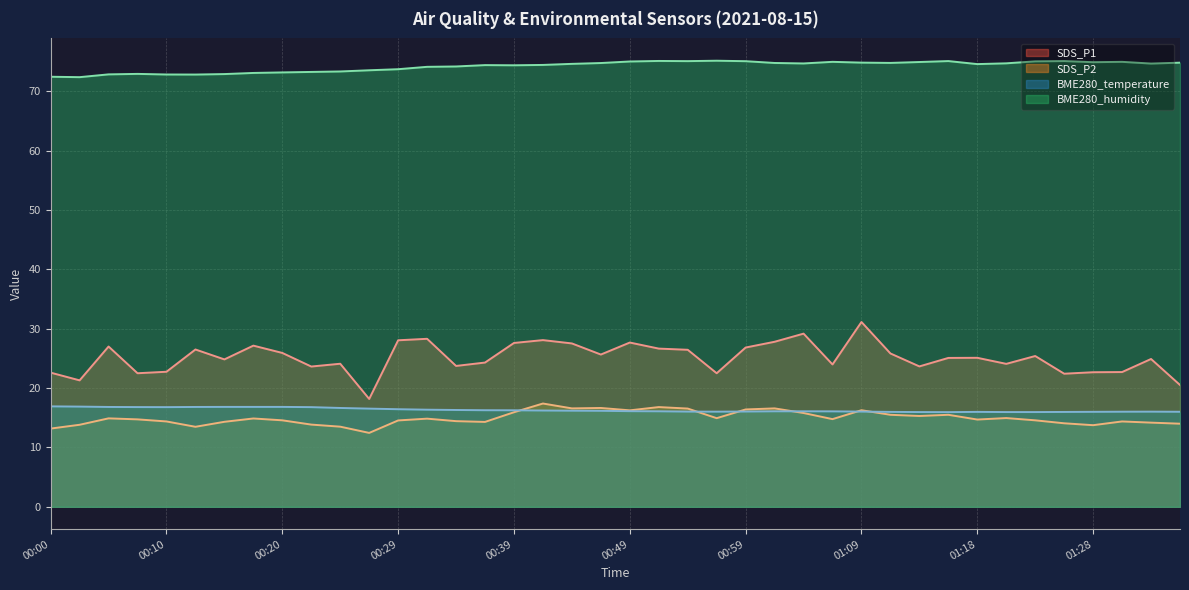

What is the highest value of the BME280_humidity series?

75.1